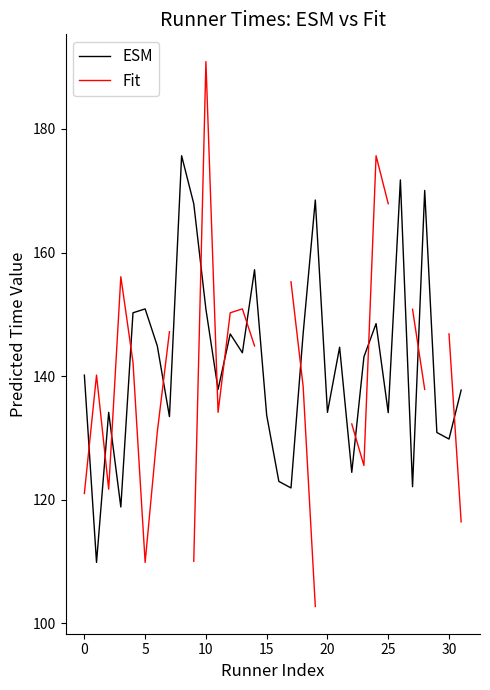

What is the minimum value for ESM?

109.9